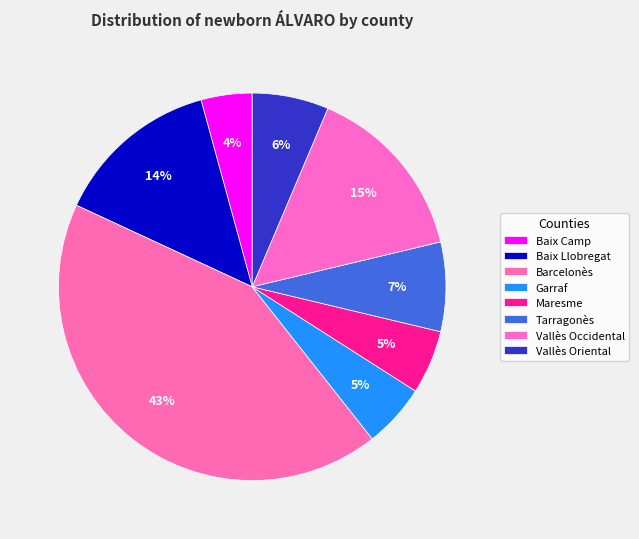

How many segments does this pie chart have?

8